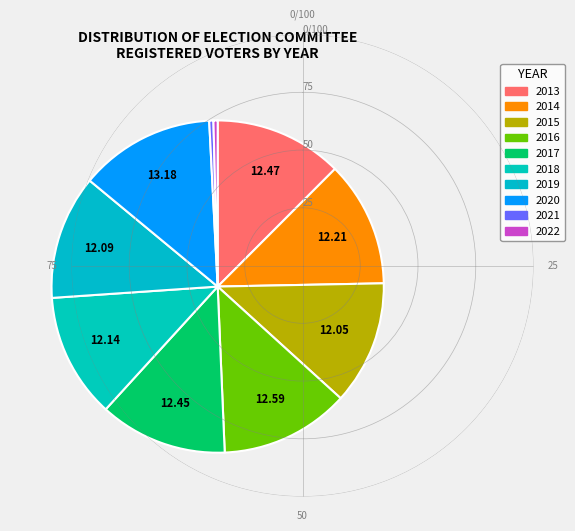

Does 2020 account for over 50% of the chart?

No